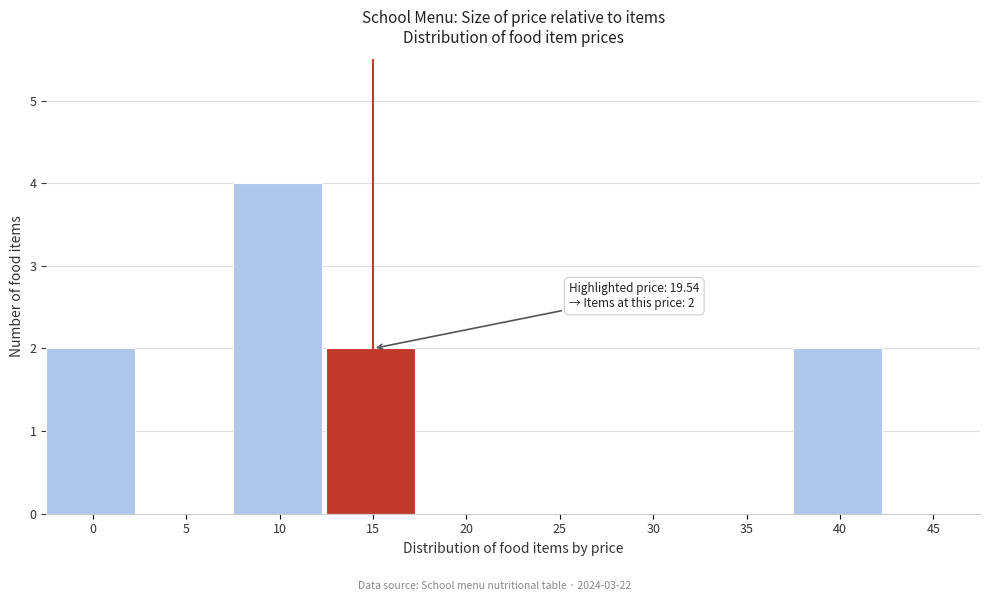

Reading left to right, list all the values displayed in this chart.

0=2	5=0	10=4	15=2	20=0	25=0	30=0	35=0	40=2	45=0